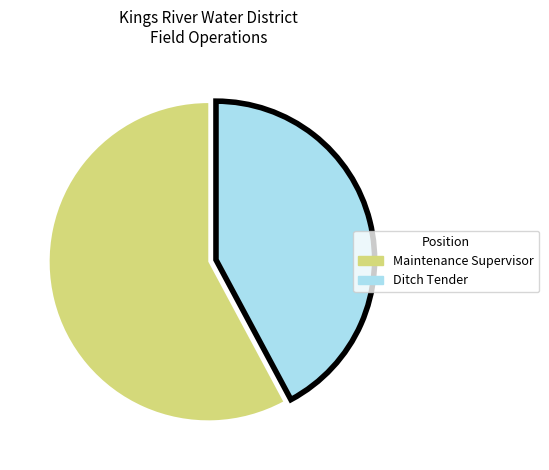

What is the largest slice in the pie chart?

Maintenance Supervisor